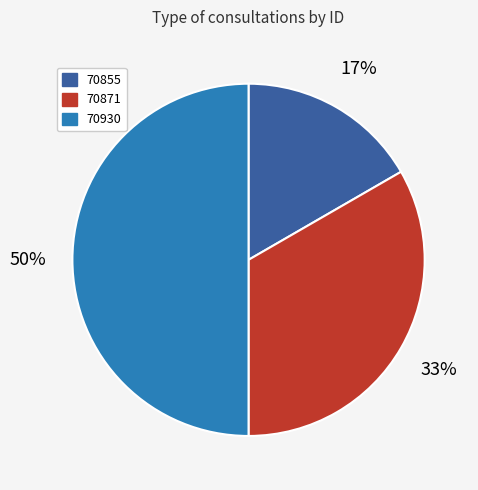

Which slice is the largest?

70930